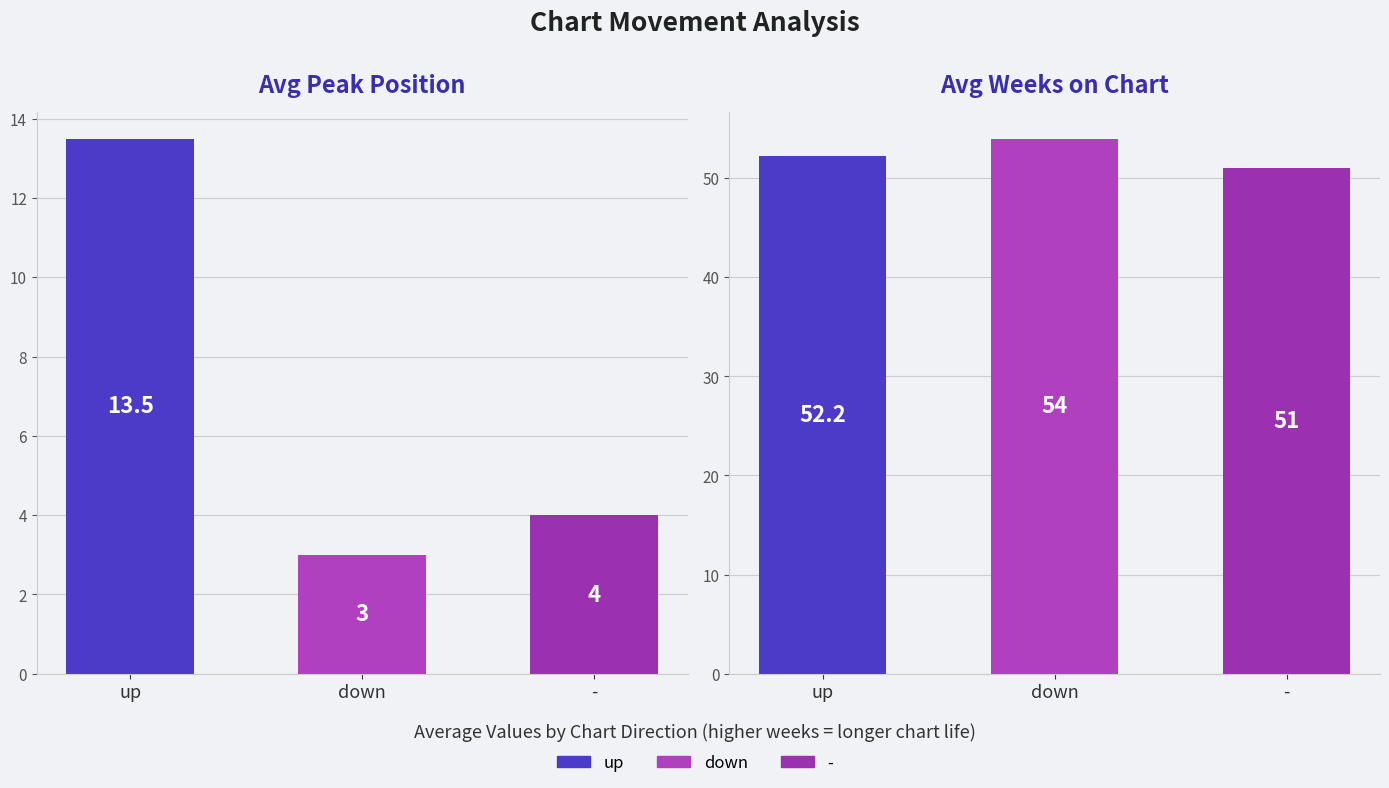

Is the value of Avg Weeks on Chart at - greater than the value of Avg Peak Position at -?

Yes